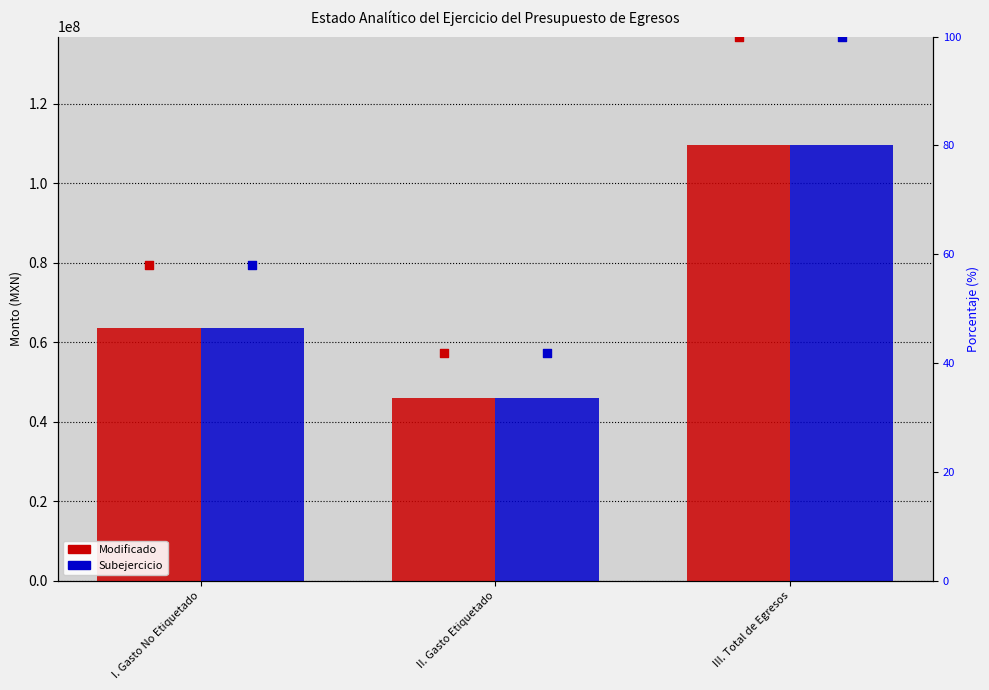

Which series has the largest Y range (max minus min)?

Modificado